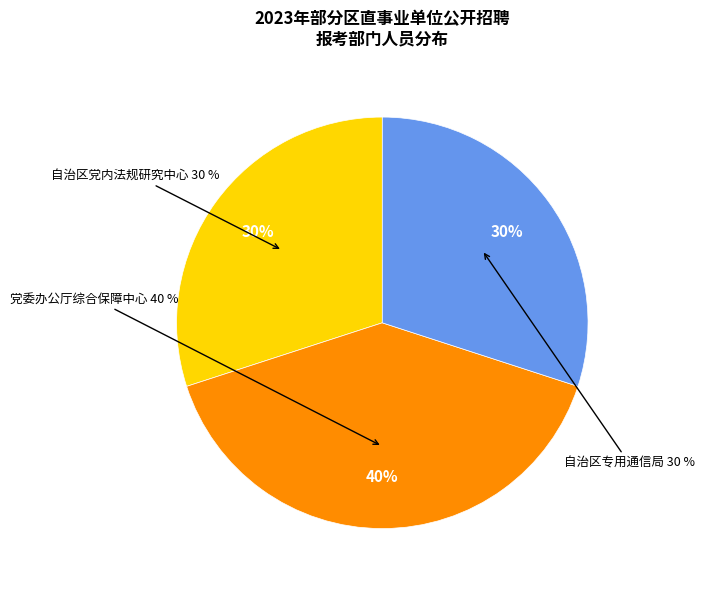

To the nearest percent, what is the combined percentage of 自治区党内法规研究中心 and 党委办公厅综合保障中心?

70%